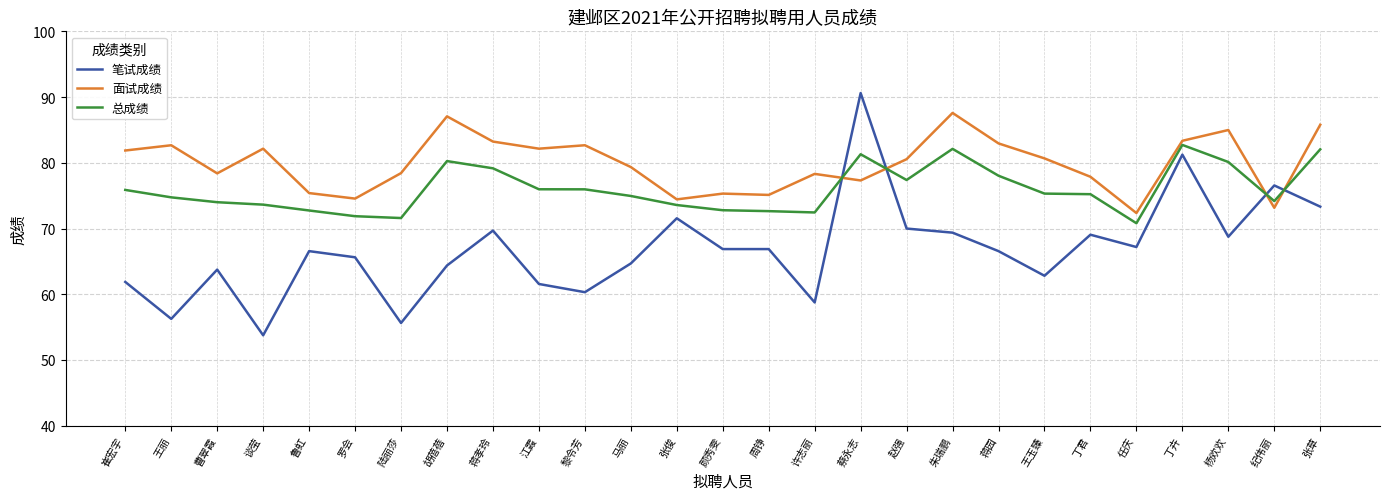

Rank the series by their maximum value, from lowest to highest.

总成绩, 面试成绩, 笔试成绩